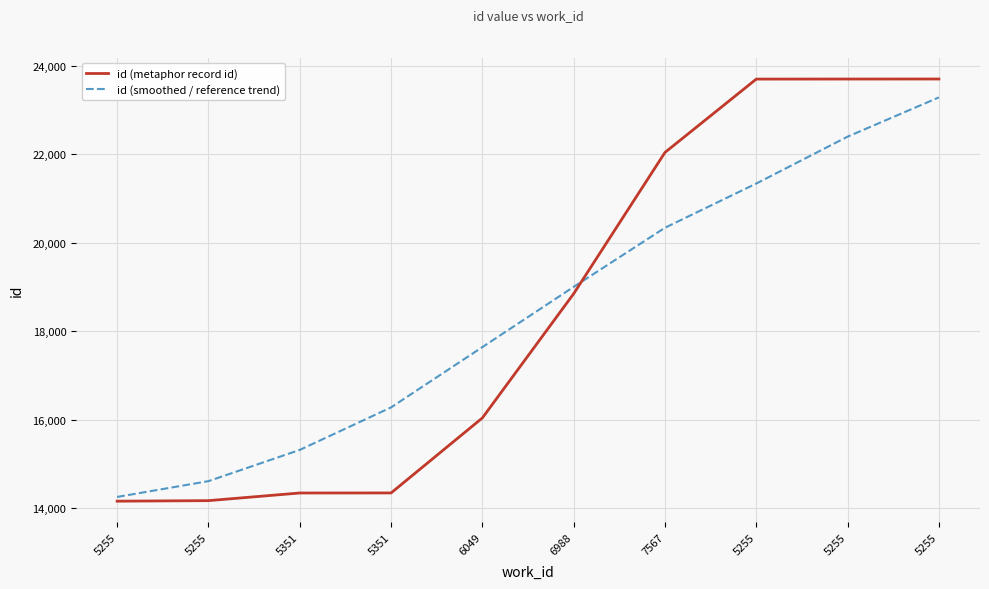

What are all the series names shown in the legend?

id (metaphor record id), id (smoothed / reference trend)